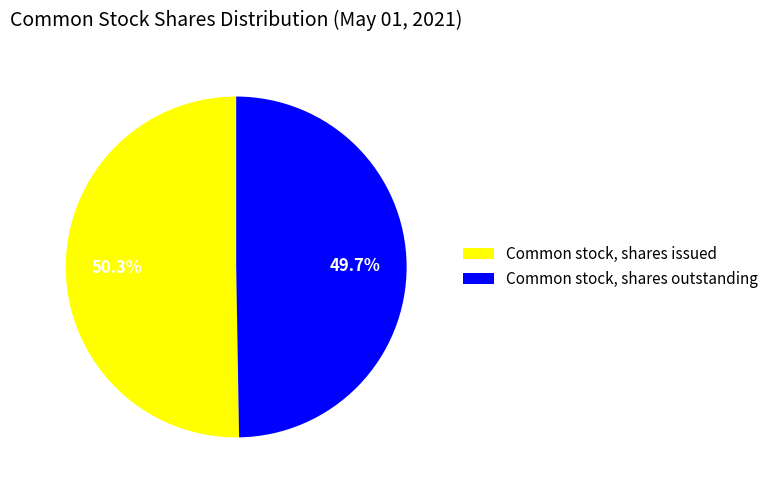

Between Common stock, shares issued and Common stock, shares outstanding, which is larger?

Common stock, shares issued